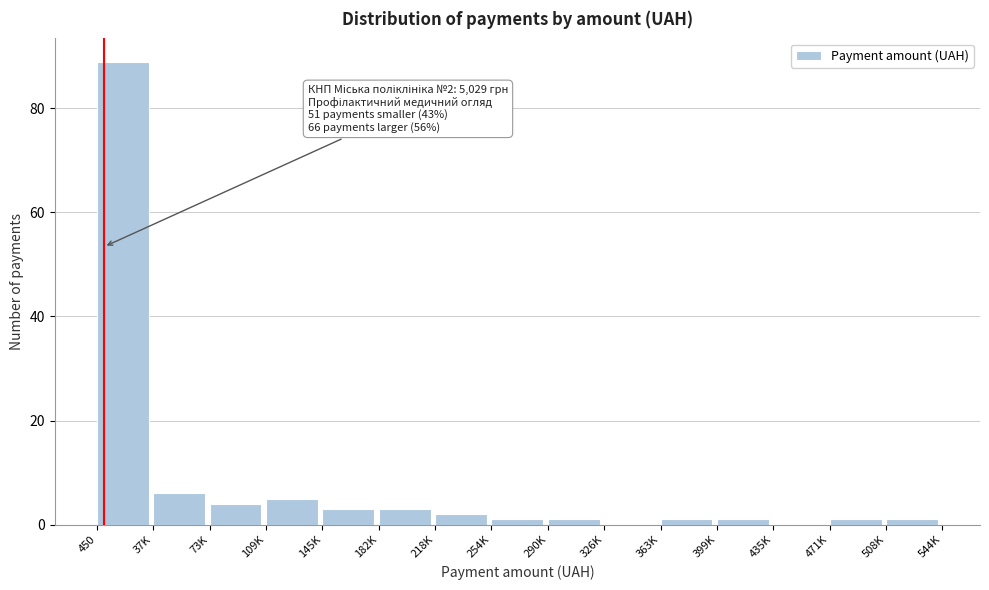

Reading left to right, list all the values displayed in this chart.

450=89	37K=6	73K=4	109K=5	145K=3	182K=3	218K=2	254K=1	290K=1	326K=0	363K=1	399K=1	435K=0	471K=1	508K=1